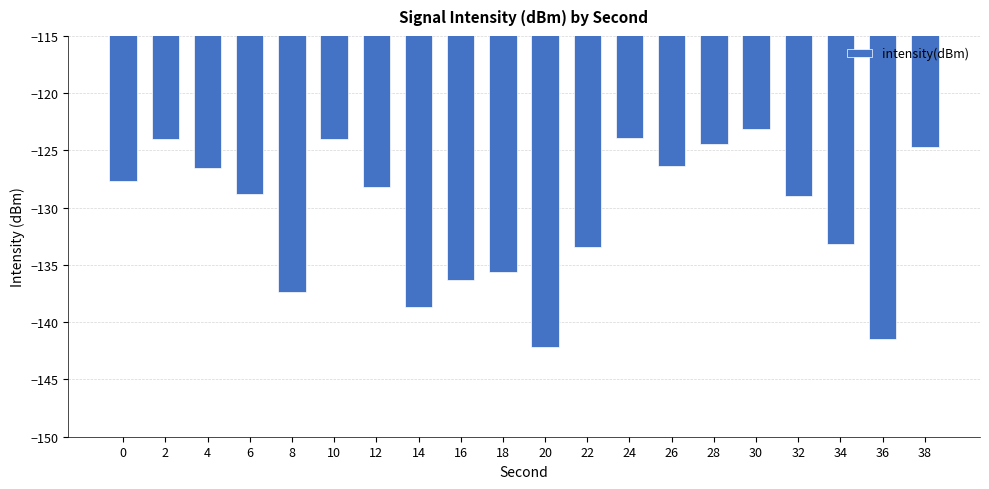

The chart shows a value of -189.8 at 36. True or false?

False